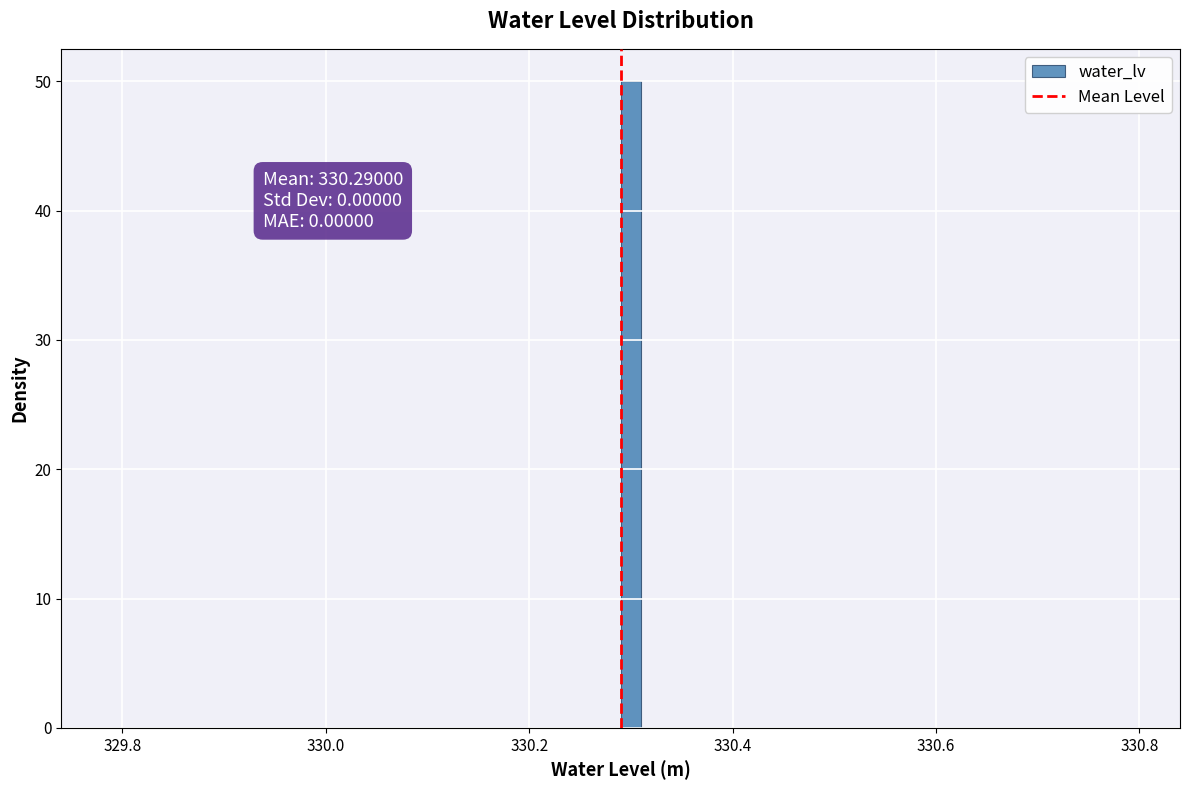

Around what value on the x-axis is the tallest bar? Give the approximate position of its centre, as read against the axis.

330.30